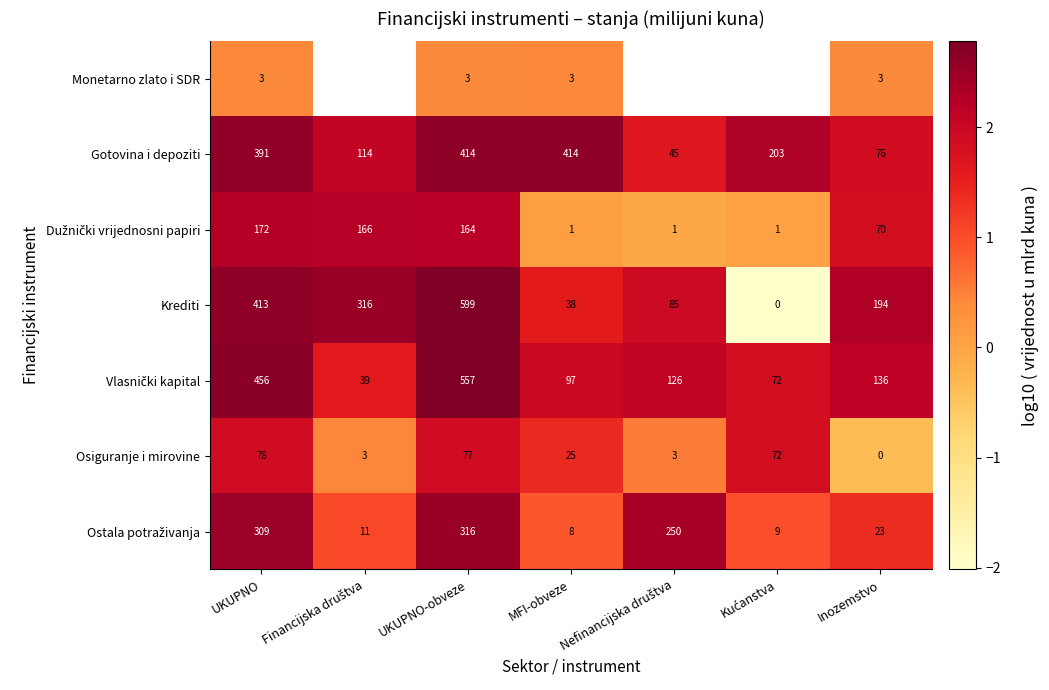

Between MFI-obveze and UKUPNO-obveze, which is larger?

MFI-obveze